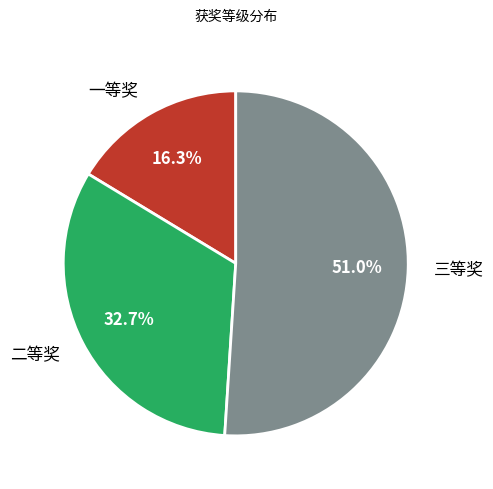

How many slices are in this pie chart?

3